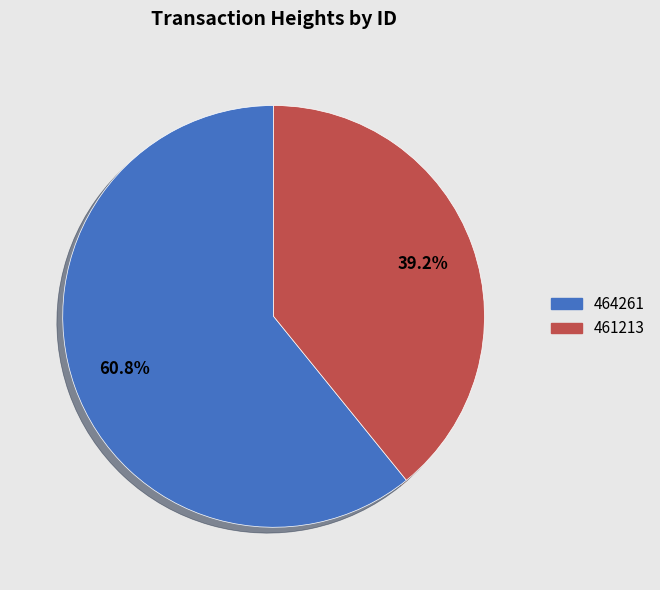

Is there a majority slice in this chart?

Yes